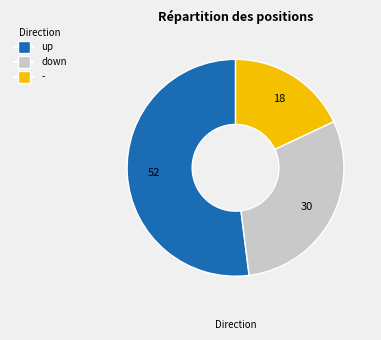

Which category has the biggest portion of the pie?

up